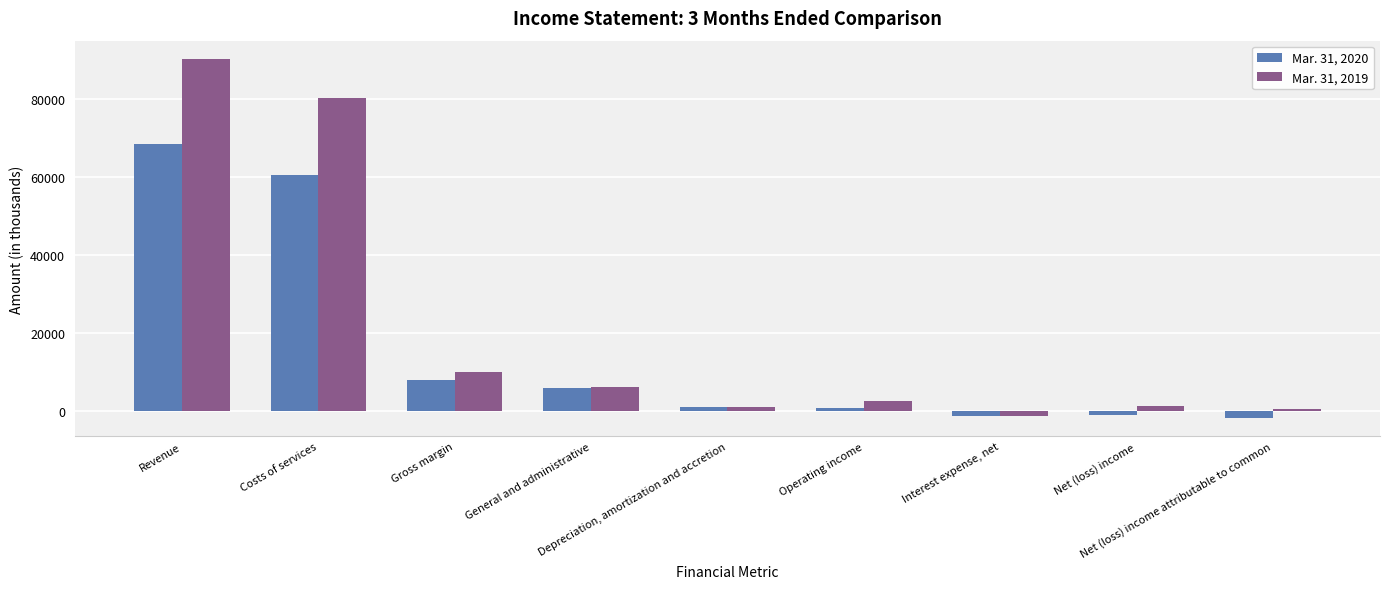

The value of Mar. 31, 2020 at Operating income is 819. True or false?

True